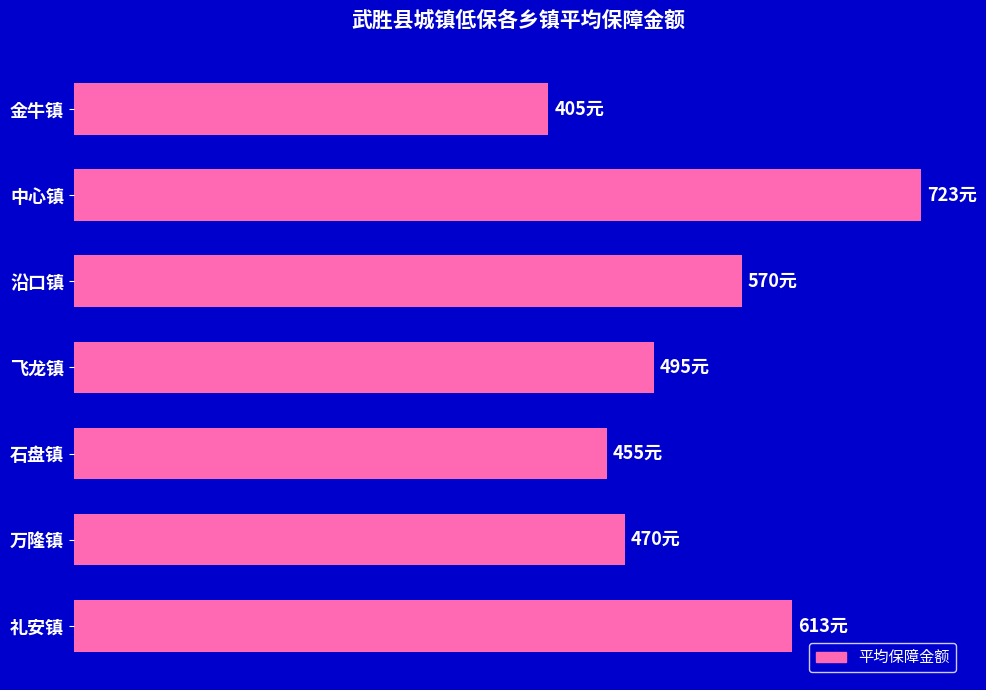

Rank the categories by value from highest to lowest.

中心镇, 礼安镇, 沿口镇, 飞龙镇, 万隆镇, 石盘镇, 金牛镇